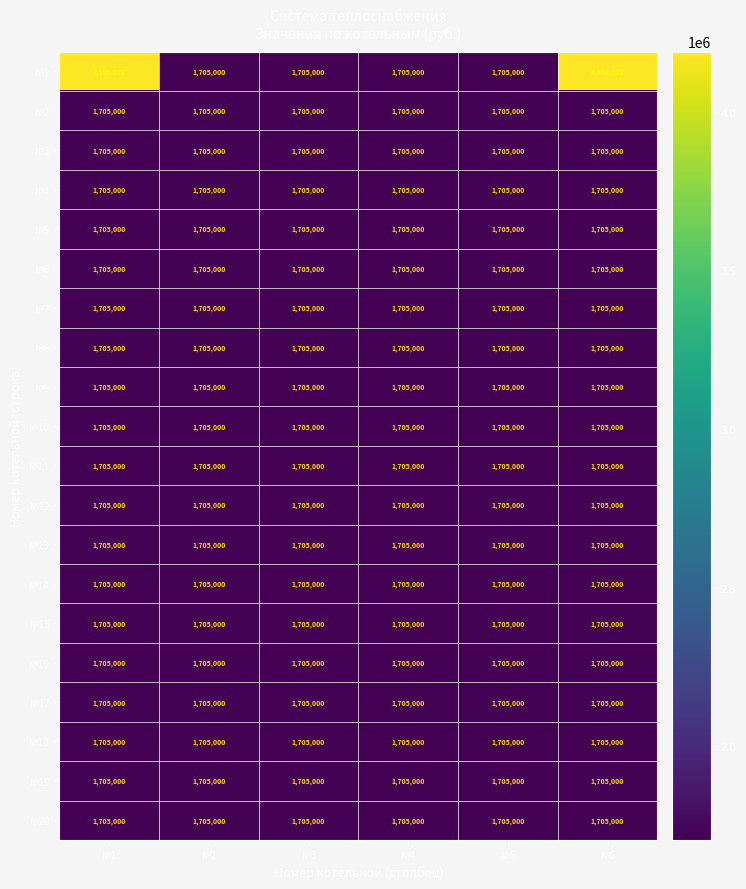

Read the №7 value at №5.

1705000